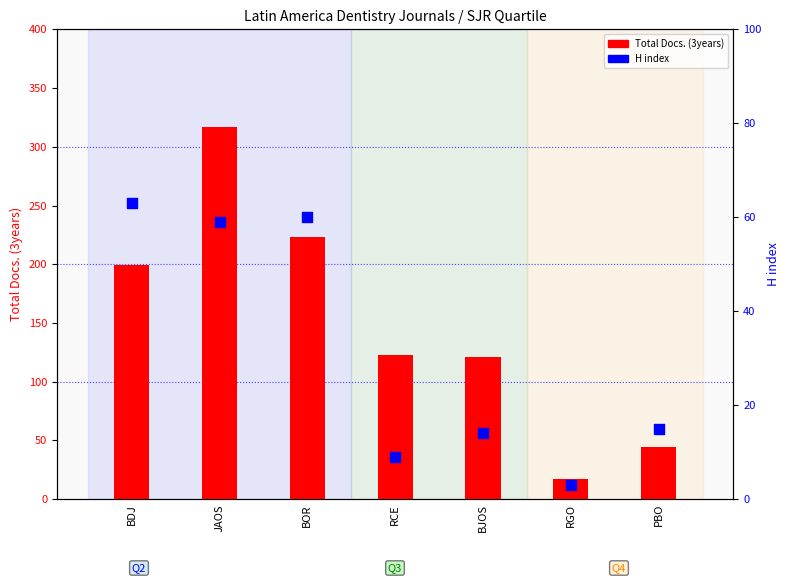

Is the value of H index at RCE greater than the value of Total Docs. (3years) at BJOS?

No